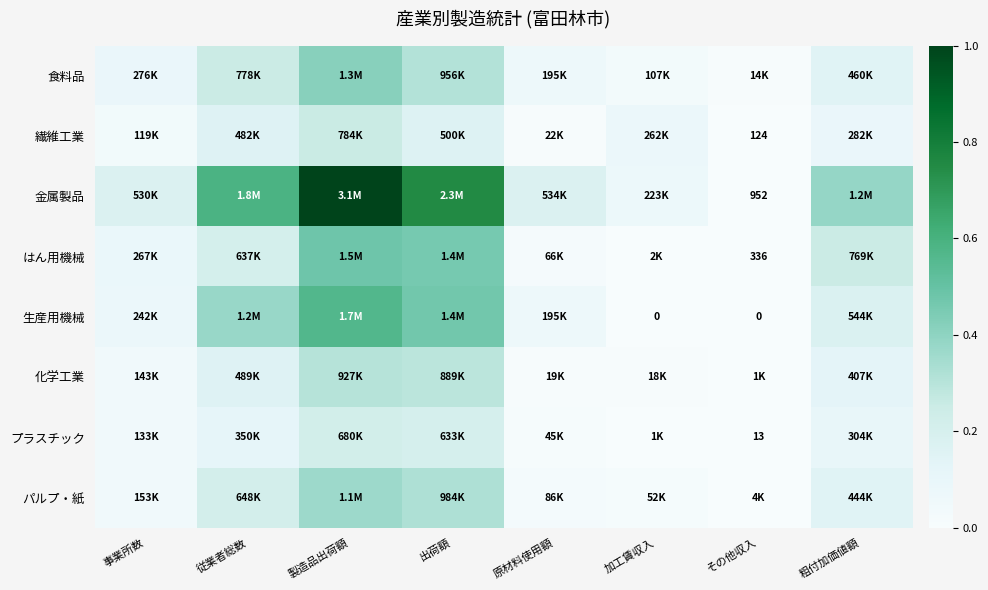

Between 加工賃収入 and 粗付加価値額, which series saw the biggest shift?

金属製品